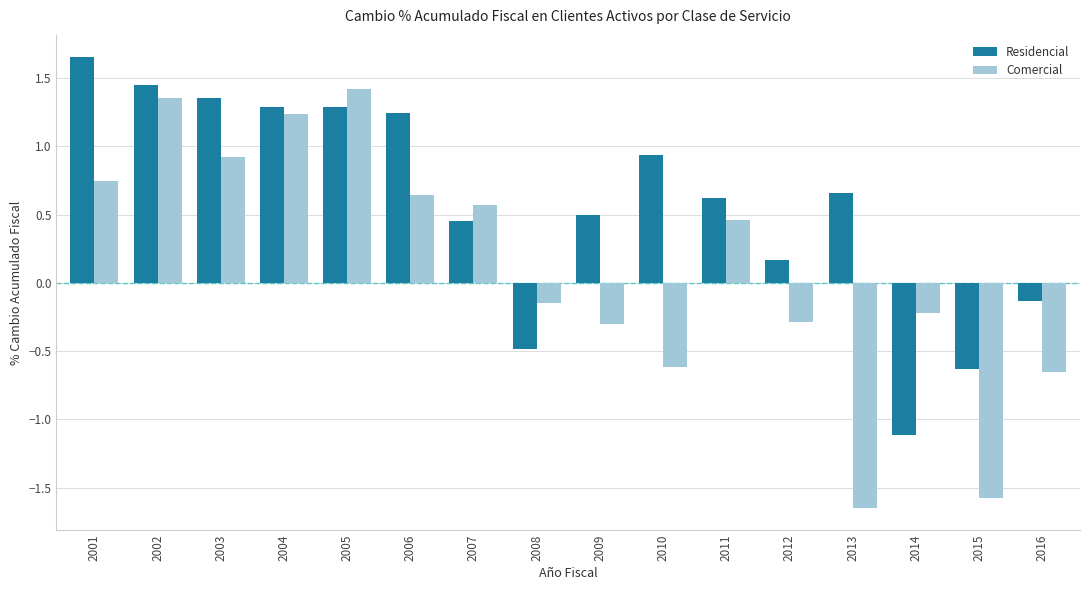

Is the value of Residencial at 2003 greater than the value of Comercial at 2006?

Yes